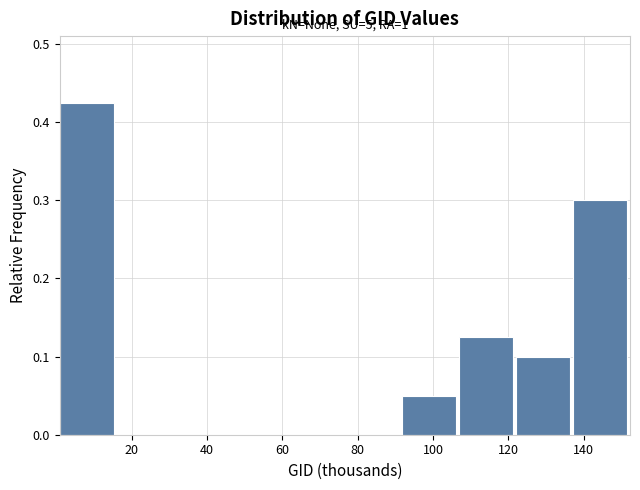

Over which range of the x-axis is the bar tallest?

0 to 16